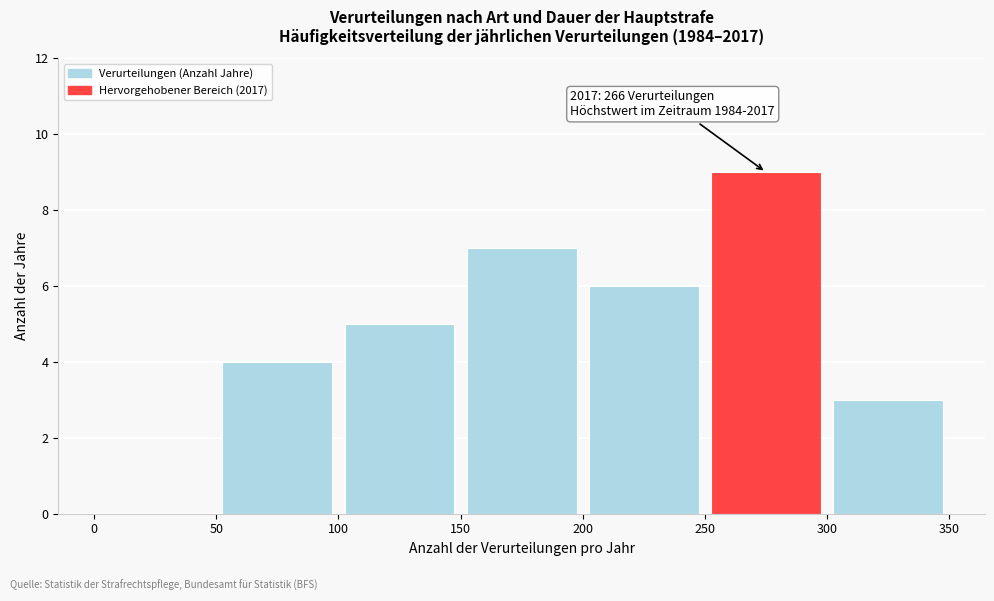

Which range on the x-axis has the tallest bar?

250 to 300